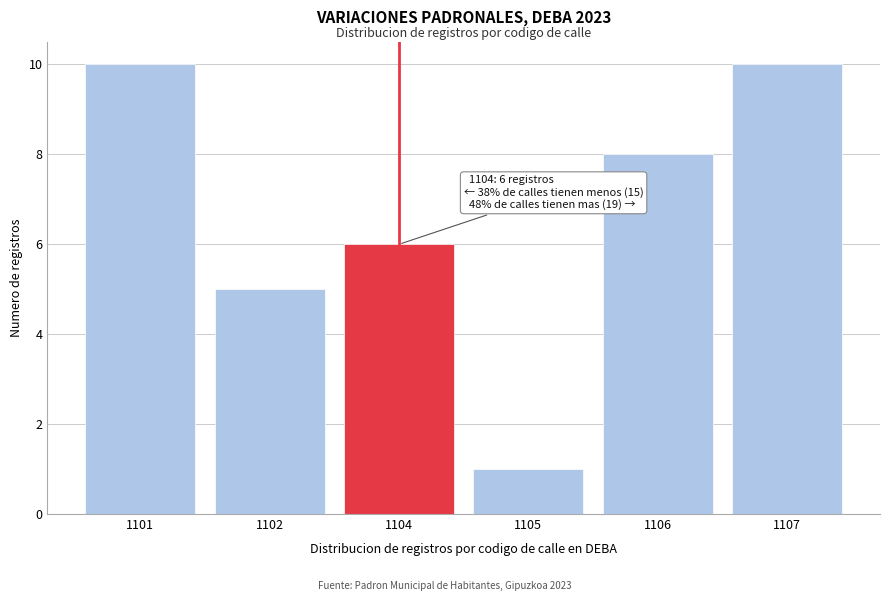

Reading left to right, extract all data points from this chart.

10	5	6	1	8	10